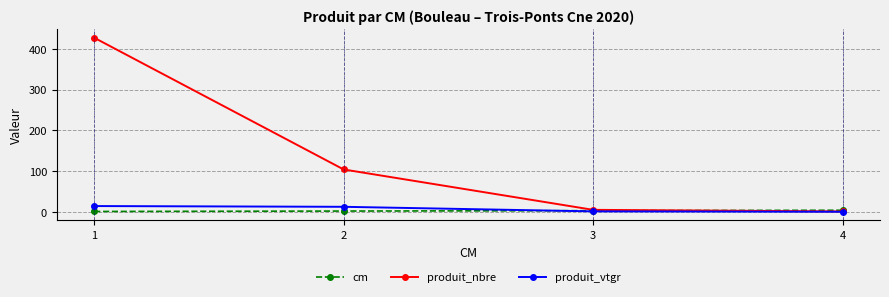

After their last crossing, which series has the higher values: cm or produit_nbre?

cm